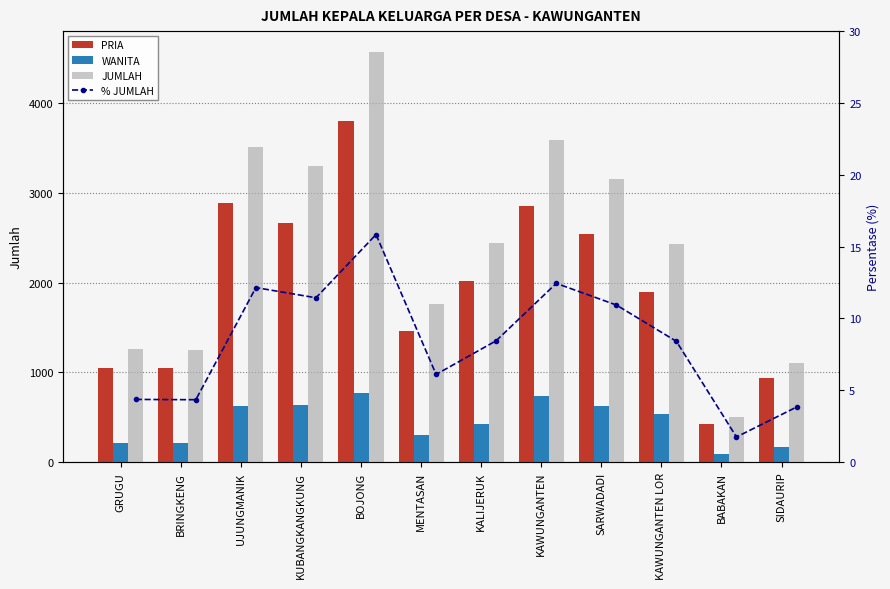

What is the difference between the second highest and second lowest values in the % JUMLAH series?

8.6